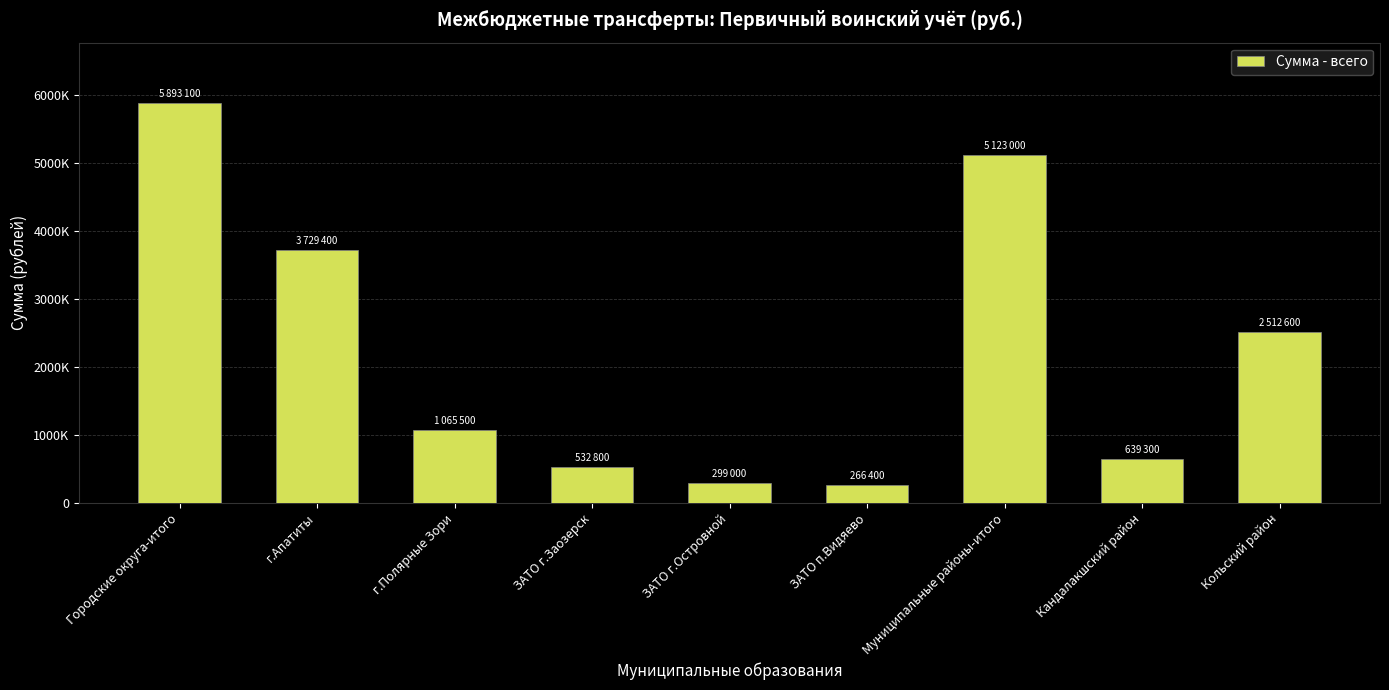

What is the label of the 8th bar from the right?

г.Апатиты